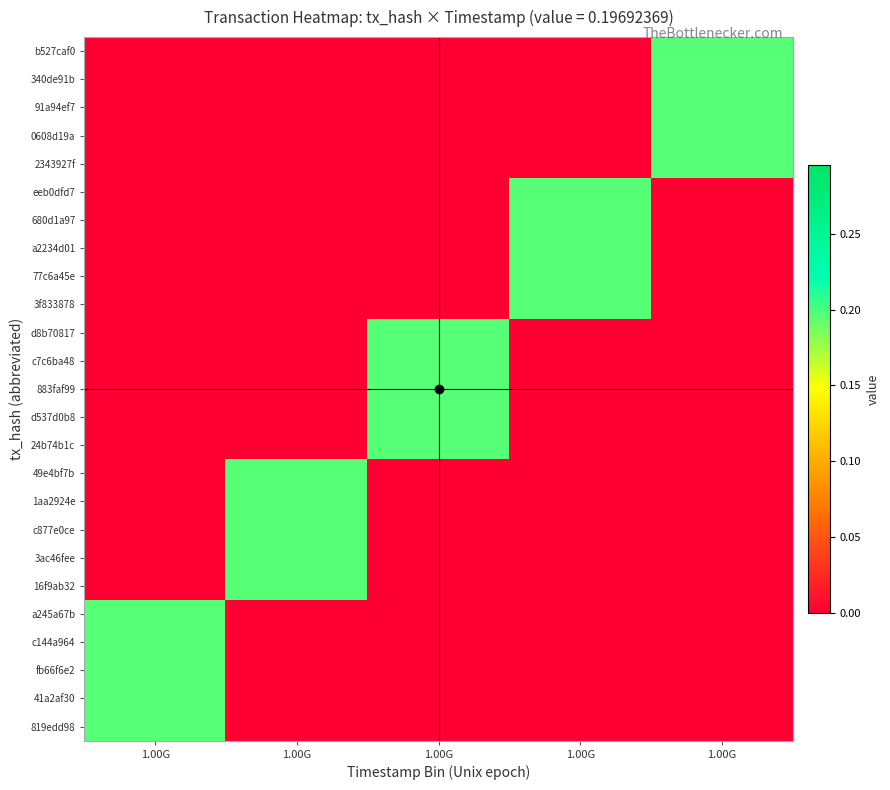

Reading left to right, transcribe all the data shown in this chart.

b527caf0: 1.00G=0.0	1.00G=0.0	1.00G=0.0	1.00G=0.0	1.00G=0.2
340de91b: 1.00G=0.0	1.00G=0.0	1.00G=0.0	1.00G=0.0	1.00G=0.2
91a94ef7: 1.00G=0.0	1.00G=0.0	1.00G=0.0	1.00G=0.0	1.00G=0.2
0608d19a: 1.00G=0.0	1.00G=0.0	1.00G=0.0	1.00G=0.0	1.00G=0.2
2343927f: 1.00G=0.0	1.00G=0.0	1.00G=0.0	1.00G=0.0	1.00G=0.2
eeb0dfd7: 1.00G=0.0	1.00G=0.0	1.00G=0.0	1.00G=0.2	1.00G=0.0
680d1a97: 1.00G=0.0	1.00G=0.0	1.00G=0.0	1.00G=0.2	1.00G=0.0
a2234d01: 1.00G=0.0	1.00G=0.0	1.00G=0.0	1.00G=0.2	1.00G=0.0
77c6a45e: 1.00G=0.0	1.00G=0.0	1.00G=0.0	1.00G=0.2	1.00G=0.0
3f833878: 1.00G=0.0	1.00G=0.0	1.00G=0.0	1.00G=0.2	1.00G=0.0
d8b70817: 1.00G=0.0	1.00G=0.0	1.00G=0.2	1.00G=0.0	1.00G=0.0
c7c6ba48: 1.00G=0.0	1.00G=0.0	1.00G=0.2	1.00G=0.0	1.00G=0.0
883faf99: 1.00G=0.0	1.00G=0.0	1.00G=0.2	1.00G=0.0	1.00G=0.0
d537d0b8: 1.00G=0.0	1.00G=0.0	1.00G=0.2	1.00G=0.0	1.00G=0.0
24b74b1c: 1.00G=0.0	1.00G=0.0	1.00G=0.2	1.00G=0.0	1.00G=0.0
49e4bf7b: 1.00G=0.0	1.00G=0.2	1.00G=0.0	1.00G=0.0	1.00G=0.0
1aa2924e: 1.00G=0.0	1.00G=0.2	1.00G=0.0	1.00G=0.0	1.00G=0.0
c877e0ce: 1.00G=0.0	1.00G=0.2	1.00G=0.0	1.00G=0.0	1.00G=0.0
3ac46fee: 1.00G=0.0	1.00G=0.2	1.00G=0.0	1.00G=0.0	1.00G=0.0
16f9ab32: 1.00G=0.0	1.00G=0.2	1.00G=0.0	1.00G=0.0	1.00G=0.0
a245a67b: 1.00G=0.2	1.00G=0.0	1.00G=0.0	1.00G=0.0	1.00G=0.0
c144a964: 1.00G=0.2	1.00G=0.0	1.00G=0.0	1.00G=0.0	1.00G=0.0
fb66f6e2: 1.00G=0.2	1.00G=0.0	1.00G=0.0	1.00G=0.0	1.00G=0.0
41a2af30: 1.00G=0.2	1.00G=0.0	1.00G=0.0	1.00G=0.0	1.00G=0.0
819edd98: 1.00G=0.2	1.00G=0.0	1.00G=0.0	1.00G=0.0	1.00G=0.0